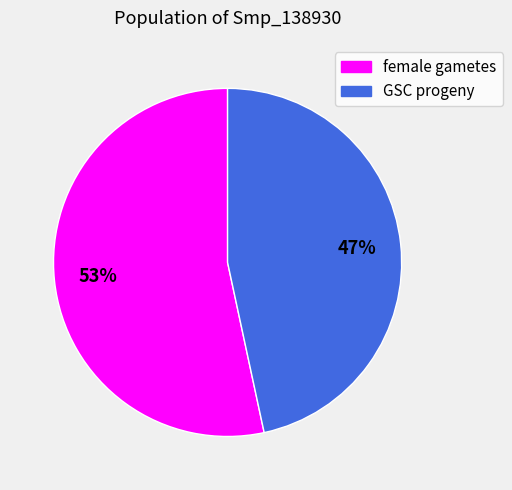

Rank the categories by value from highest to lowest.

female gametes, GSC progeny